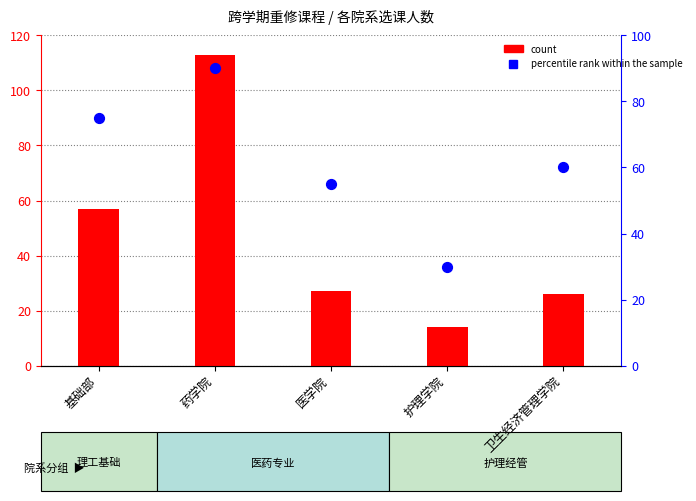

Which series contains the highest Y value?

count